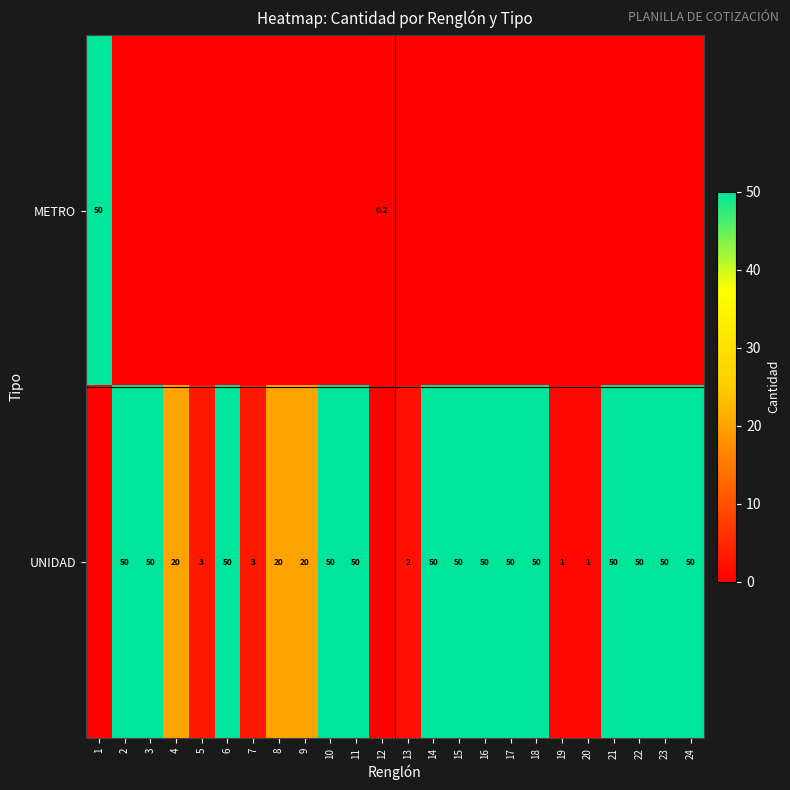

Where is row_0 nearest to the value 25?

12